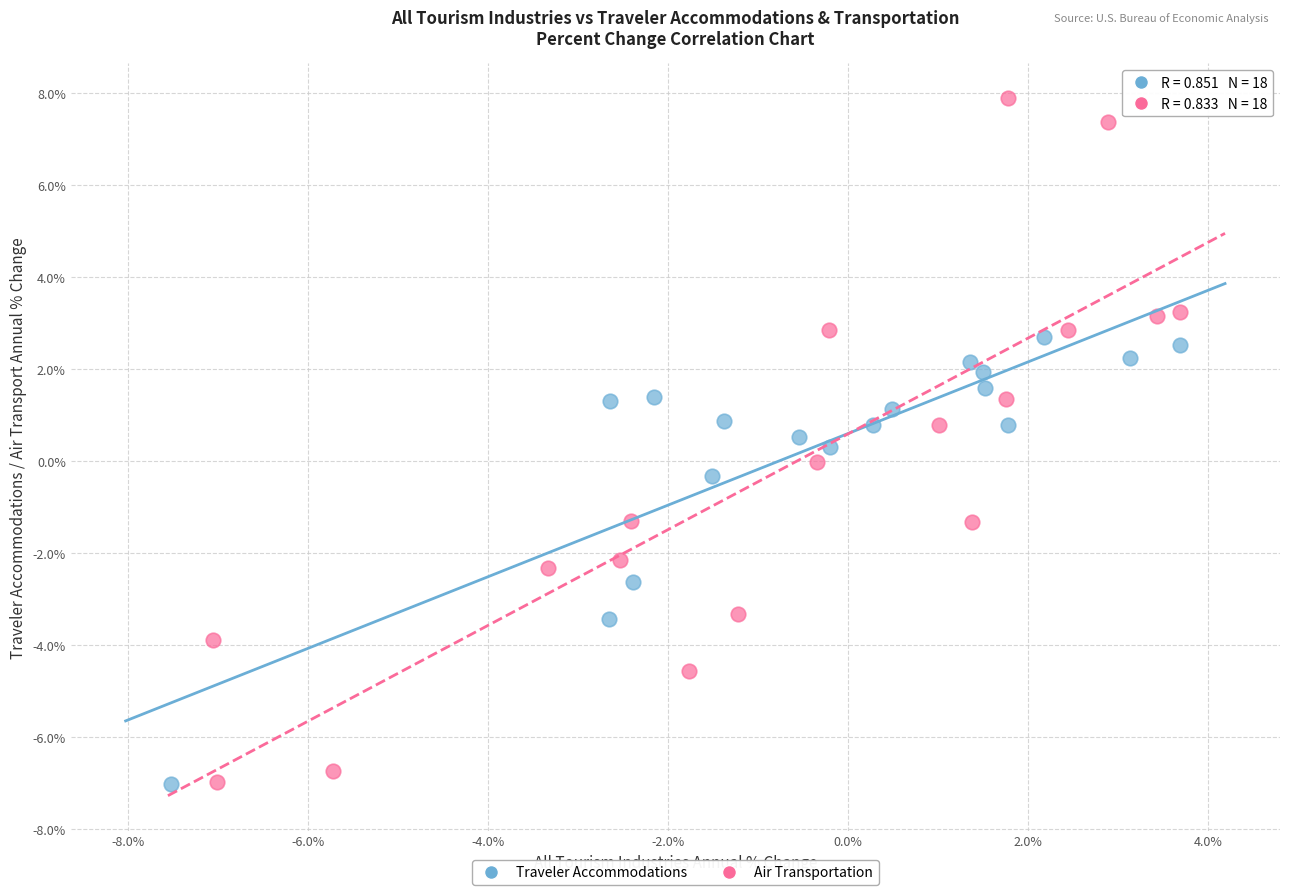

Which series reaches the maximum Y coordinate?

Air Transportation